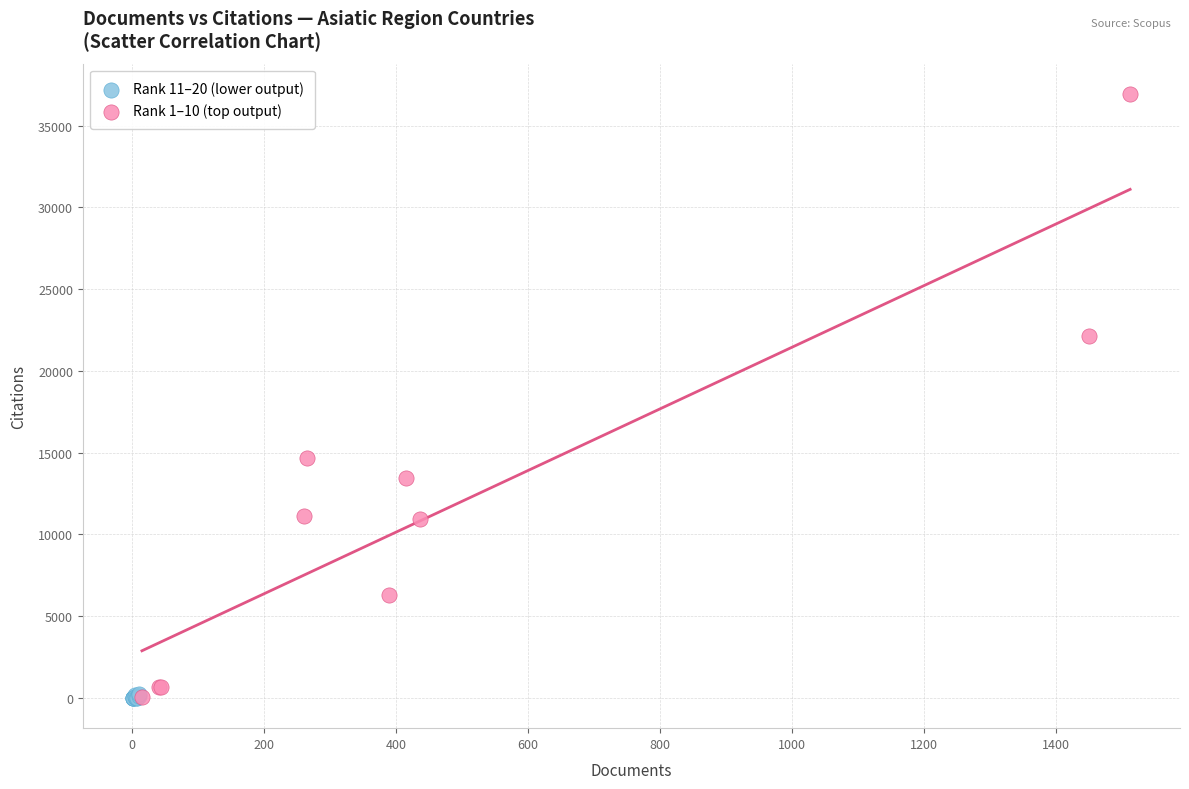

Which series has the widest spread of Y values?

Rank 1–10 (top output)